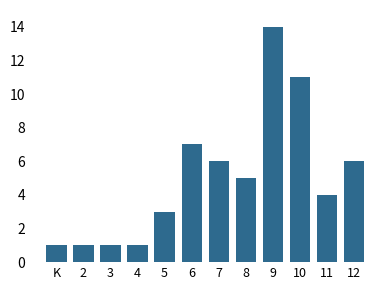

Reading left to right, extract all data points from this chart.

1	1	1	1	3	7	6	5	14	11	4	6